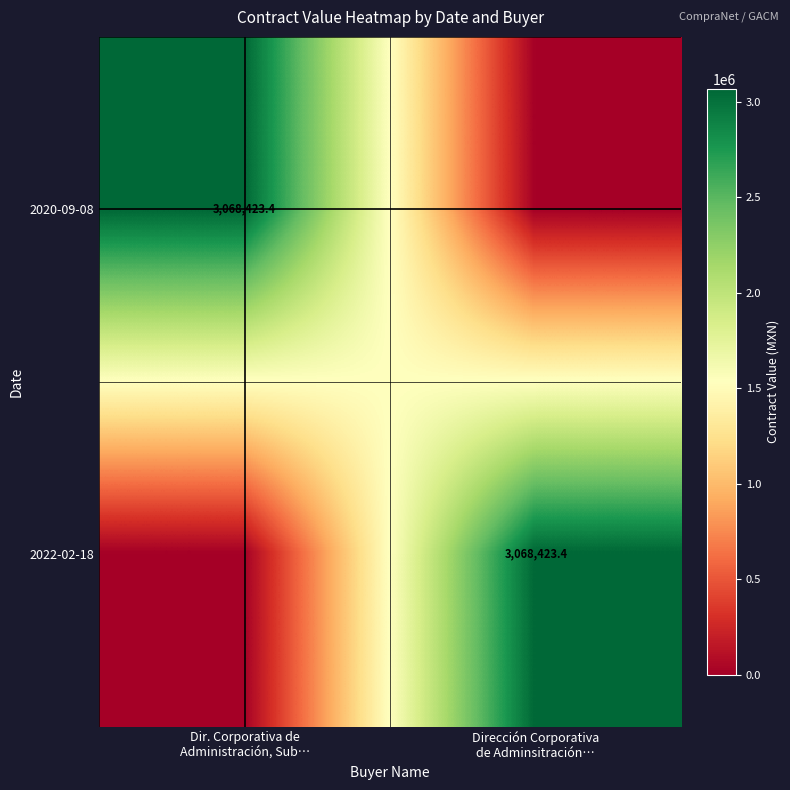

At how many categories does at least one series exceed 1177635?

2